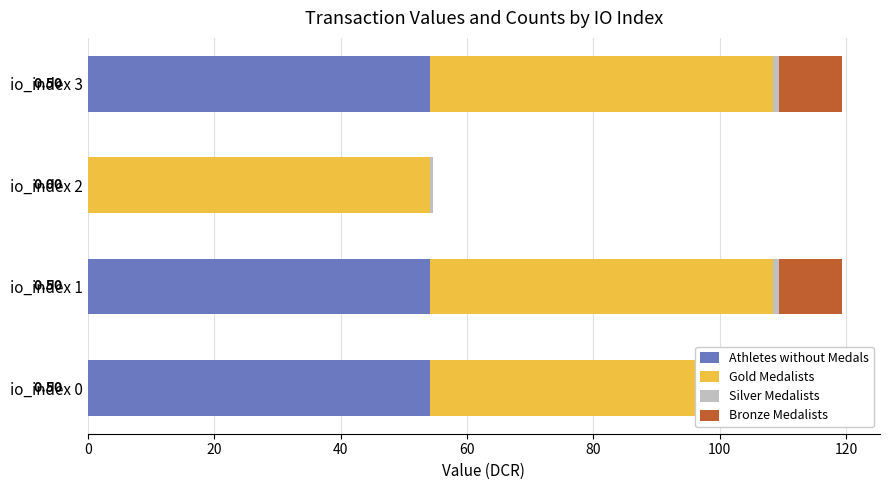

Rank the series at 60 from highest to lowest value.

Athletes without Medals, Bronze Medalists, Silver Medalists, Gold Medalists